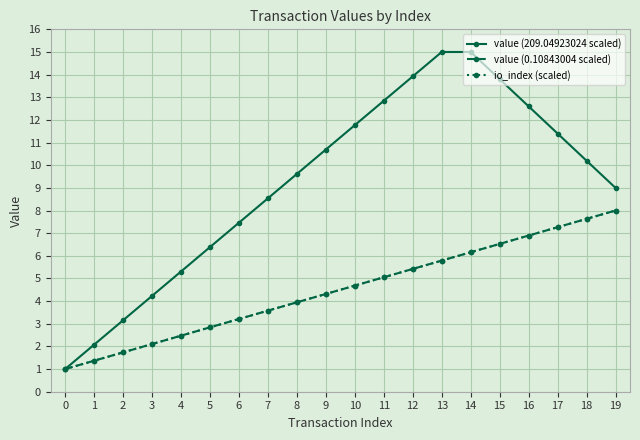

True or false: io_index (scaled) has a value of 3.6 at 15.

False